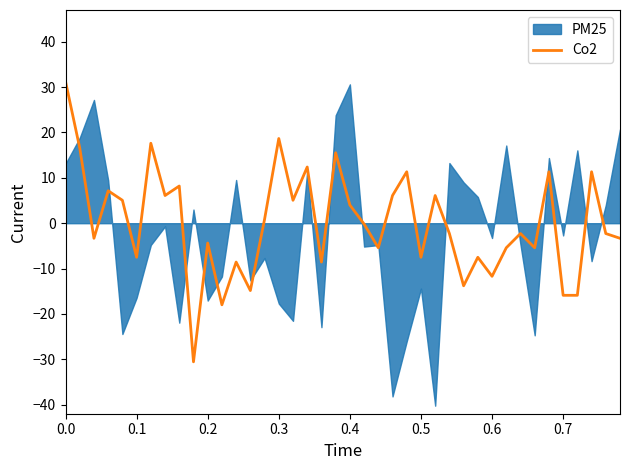

What is the value of the 26th point from the left?

-7.5